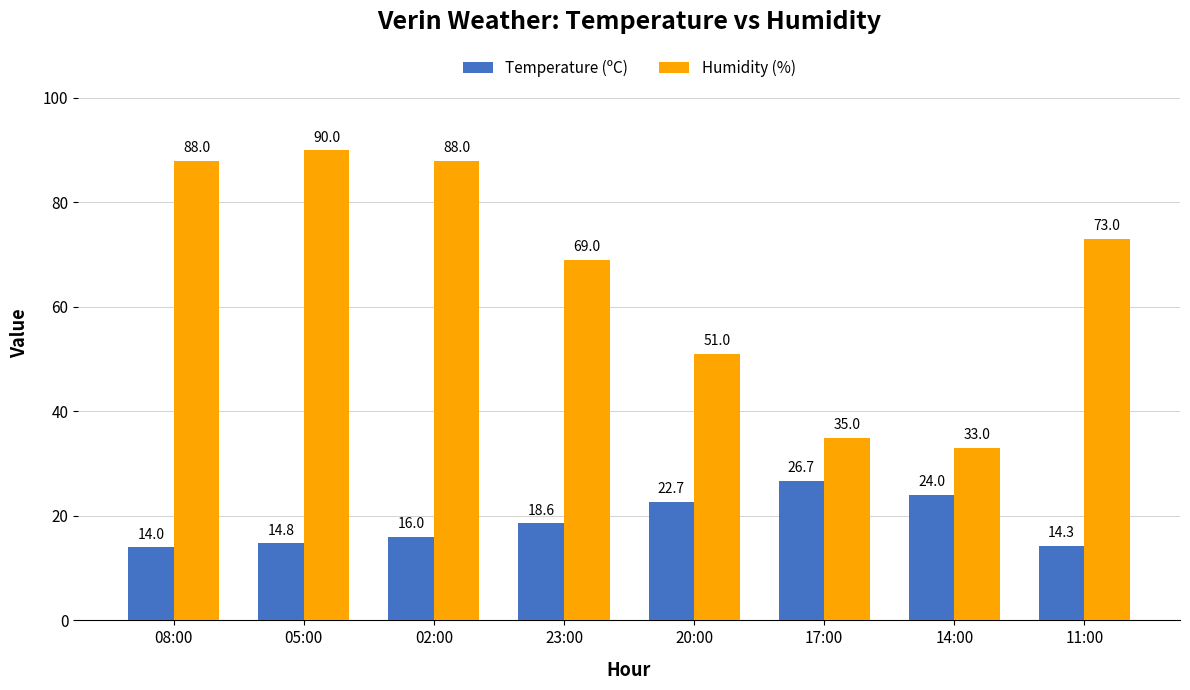

What is the sum of all Temperature (ºC) values?

151.1